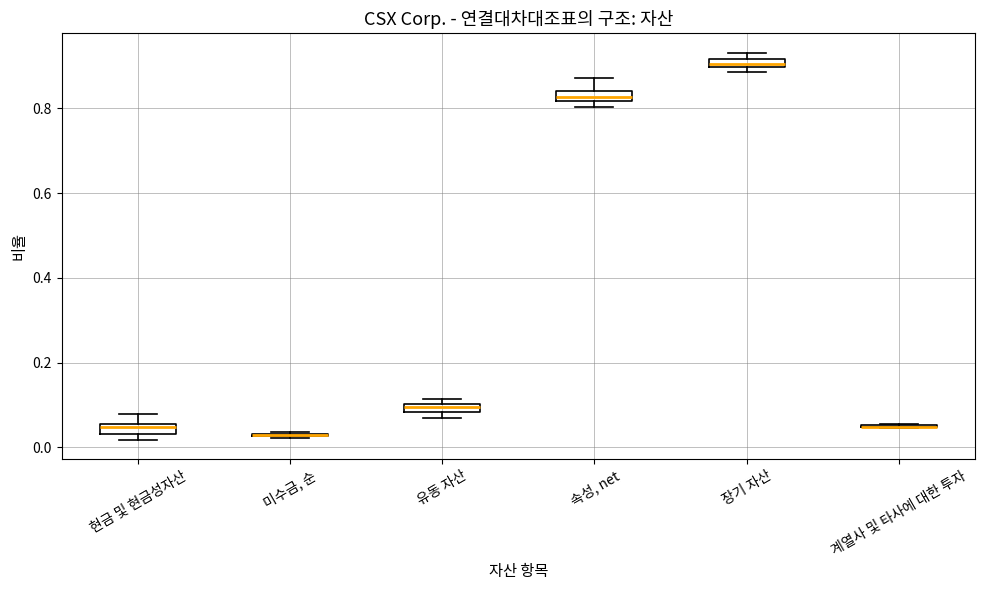

Where is the upper edge of the box for 유동 자산 on the y-axis? The values are not printed on the chart, so give them approximately, as read against the axis.

0.10